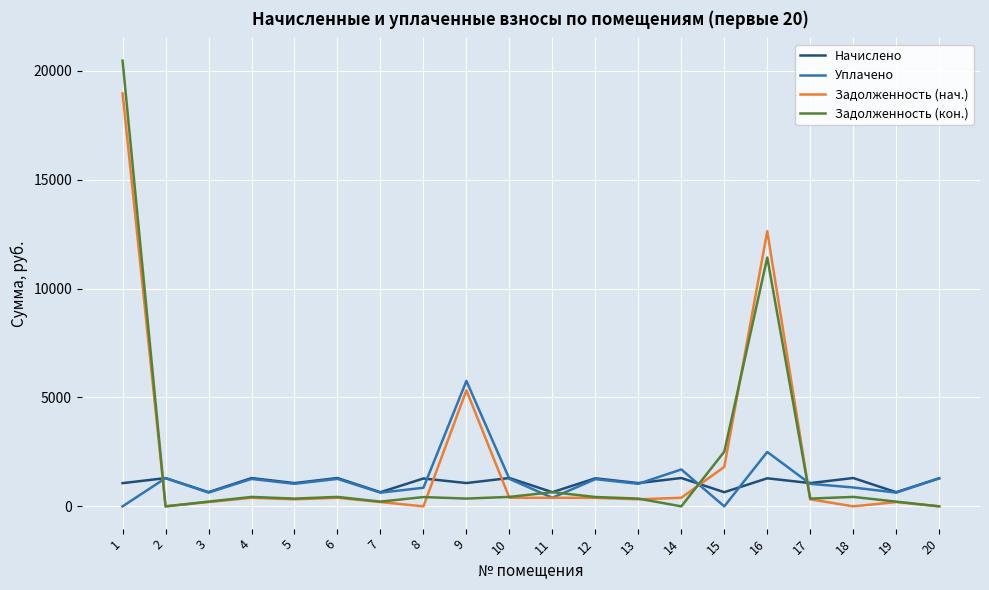

True or false: Задолженность (кон.) and Уплачено intersect in this chart.

True